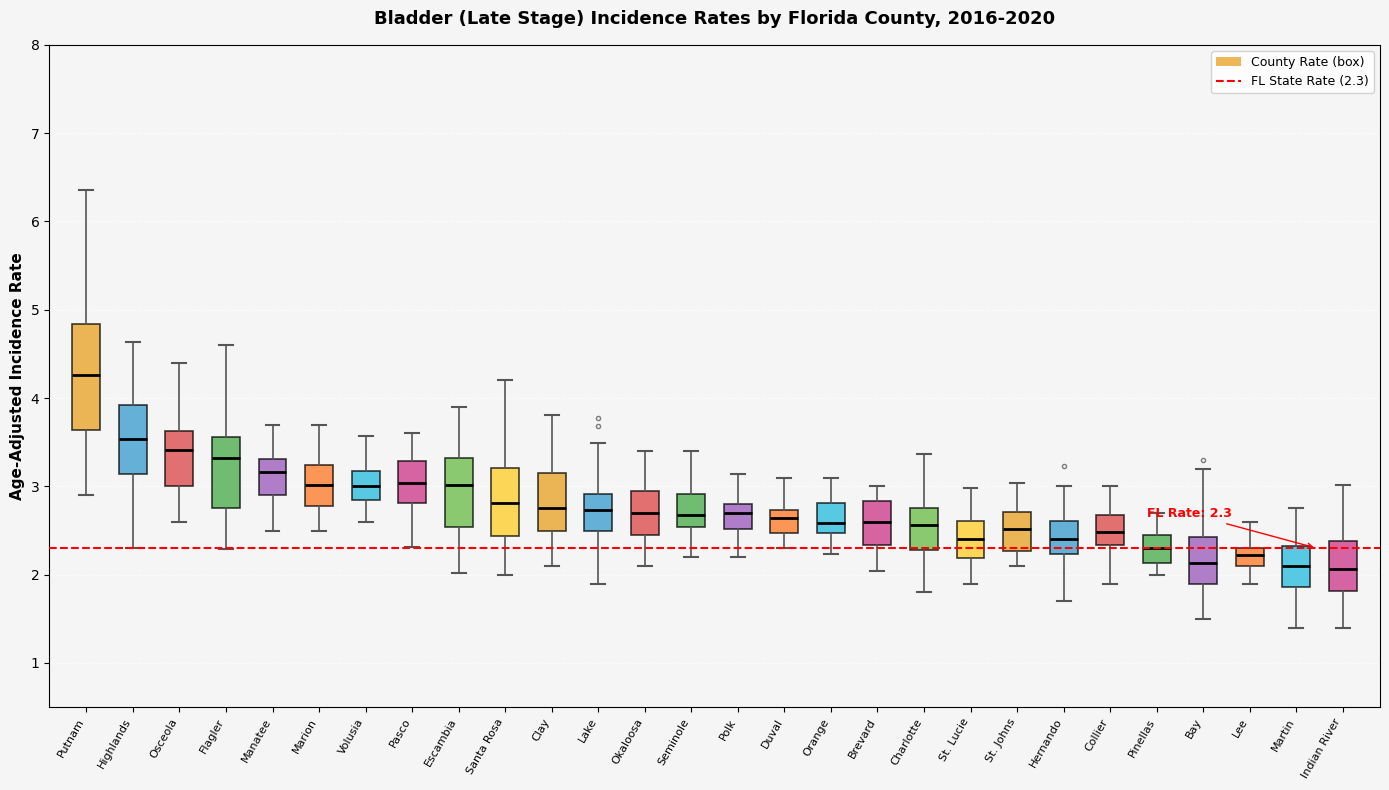

Comparing the boxes themselves (not the whiskers), which one is the tallest?

Putnam